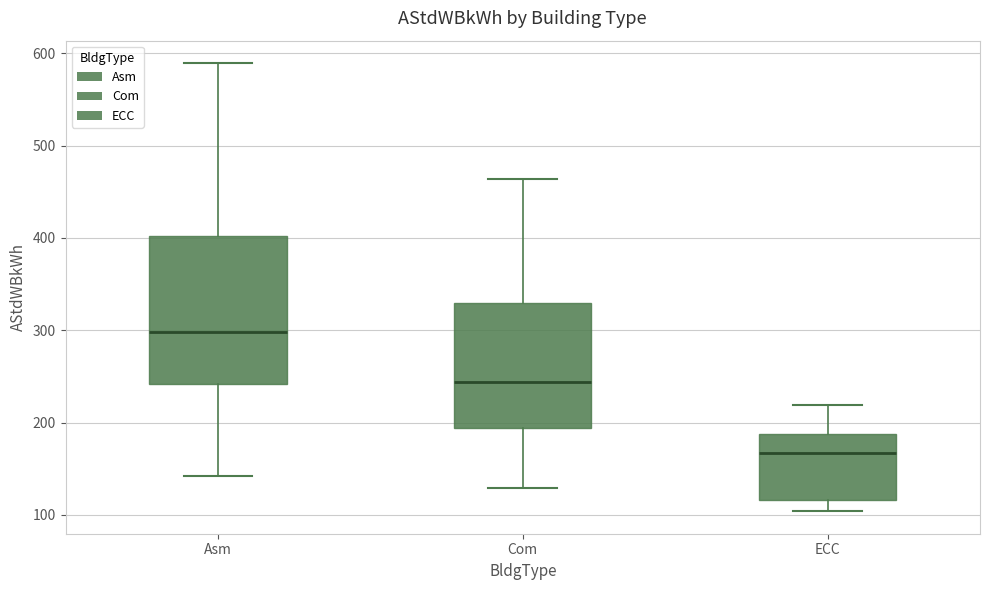

Which box is the tallest, from its lower edge to its upper edge?

Asm